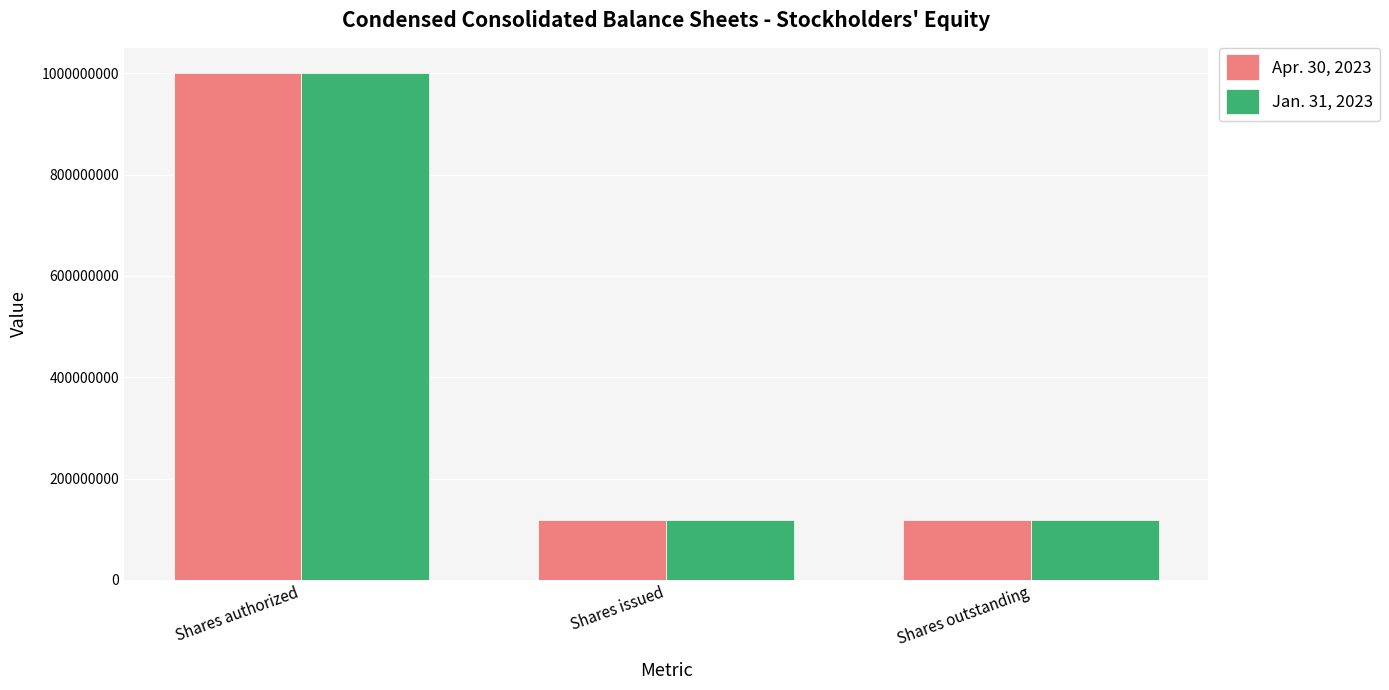

Reading right to left, extract all data points from this chart.

Apr. 30, 2023: Shares outstanding=118663481	Shares issued=118663481	Shares authorized=1000000000
Jan. 31, 2023: Shares outstanding=118190135	Shares issued=118190135	Shares authorized=1000000000